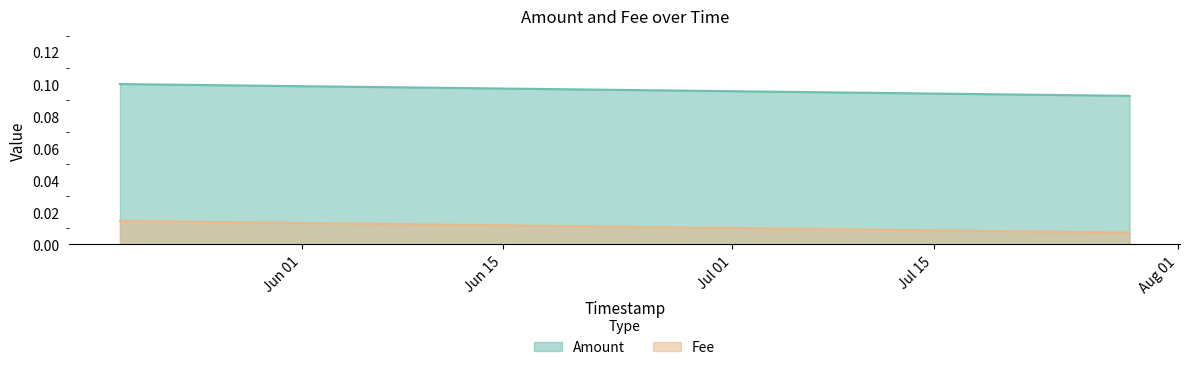

What is the minimum value for Amount?

0.1